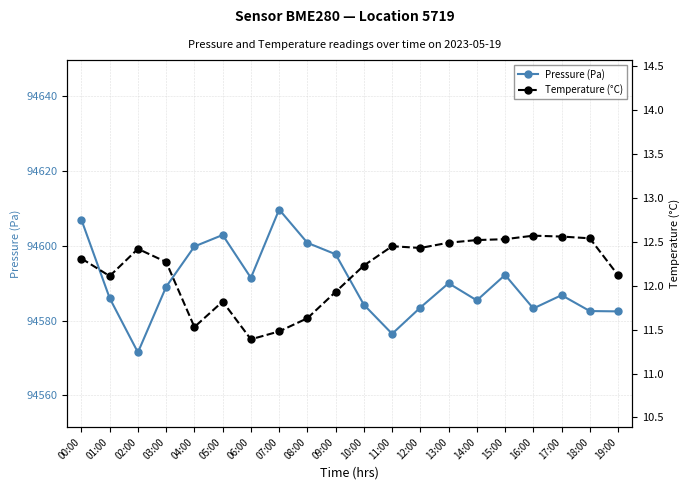

How many distinct data groups are displayed?

2